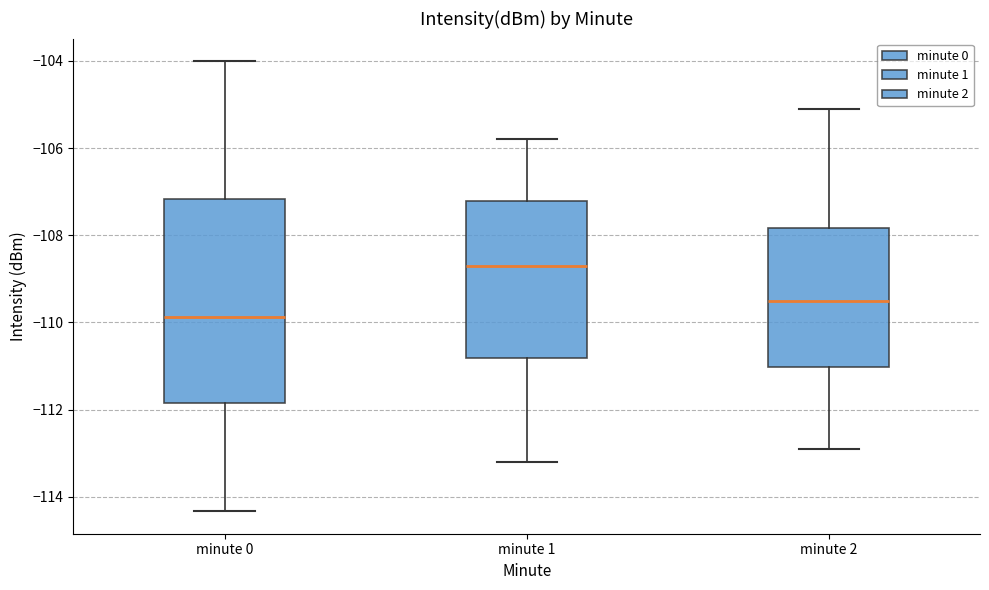

Reading left to right, read every box against the y-axis: the position of its median line, the range the box covers, and the ends of its whiskers. The values are not printed on the chart, so give them approximately, as read against the axis.

minute 0: median -109.8, box -111.8 to -107.2, whiskers -114.4 to -104.0
minute 1: median -108.8, box -110.8 to -107.2, whiskers -113.2 to -105.8
minute 2: median -109.4, box -111.0 to -107.8, whiskers -112.8 to -105.0